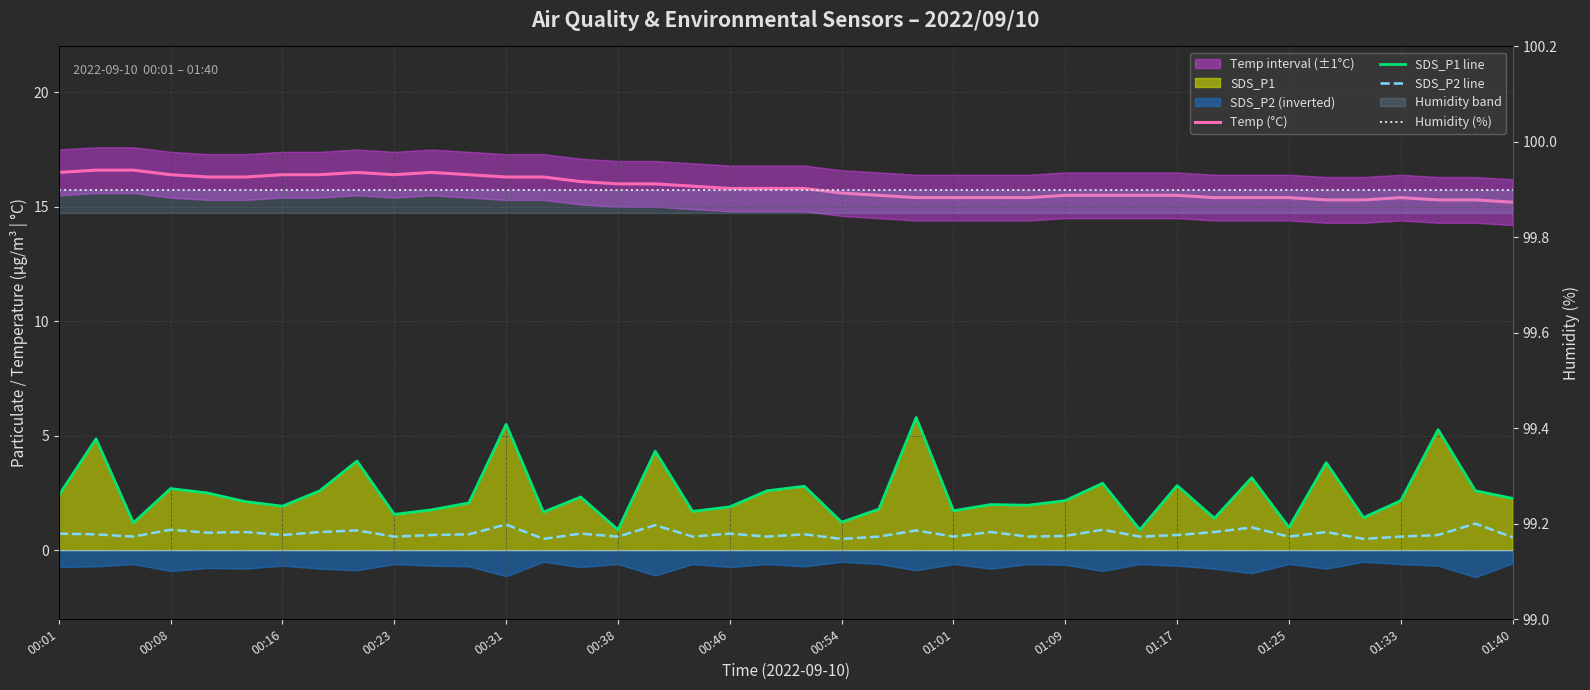

True or false: Humidity (%) has a value of 99.9 at 20.

True